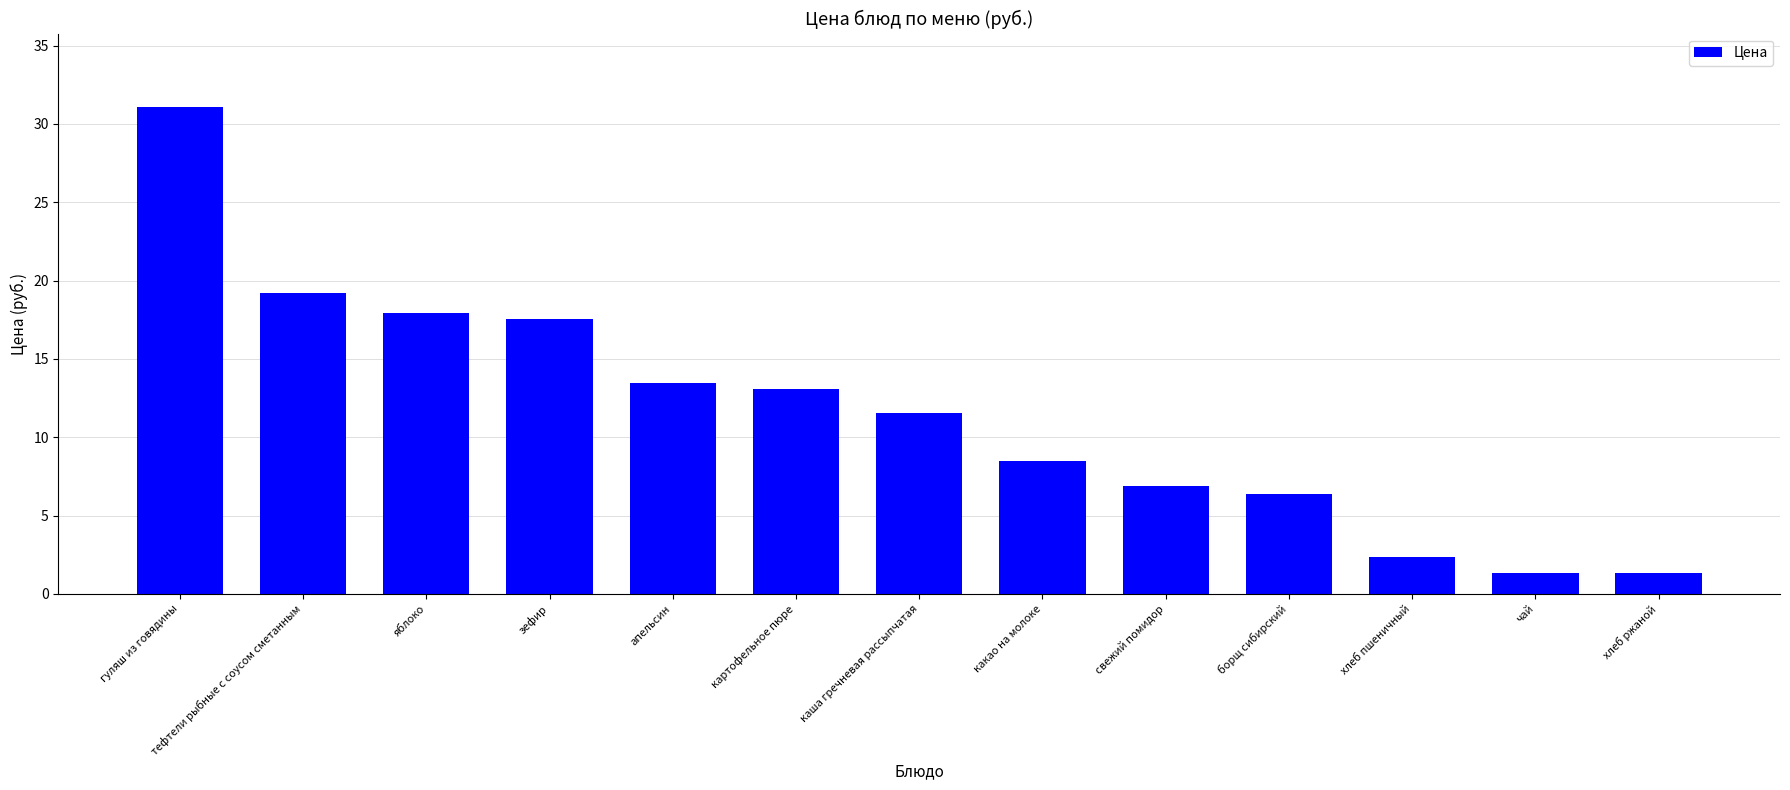

The value at картофельное пюре is 3.5. True or false?

False